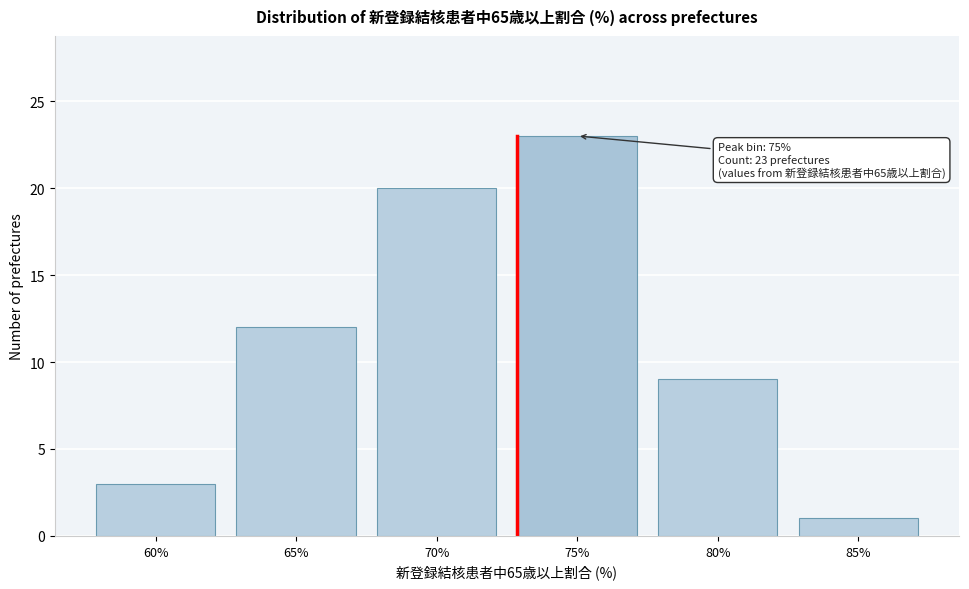

Reading left to right, transcribe all the data shown in this chart.

60%=3	65%=12	70%=20	75%=23	80%=9	85%=1